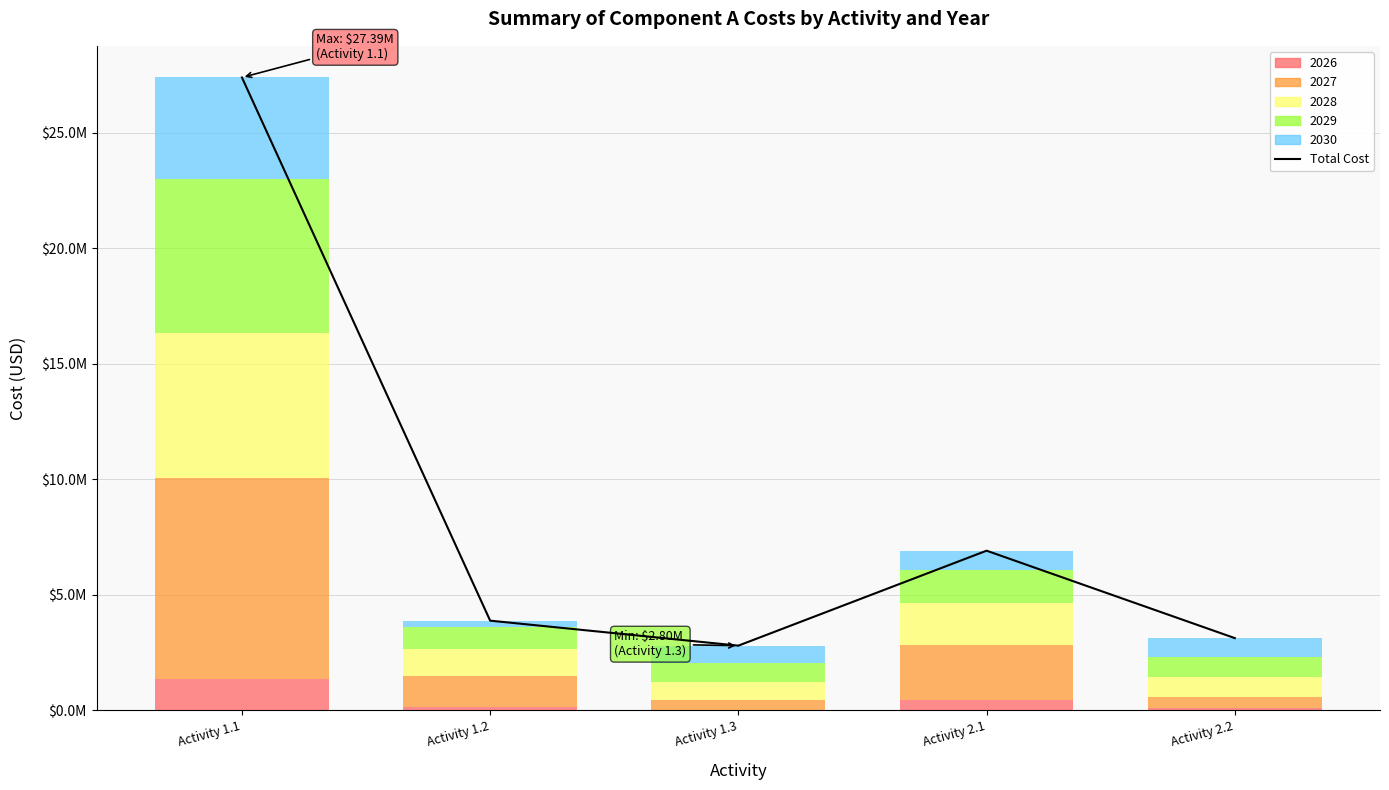

The value at Activity 2.1 is 2370015.6. True or false?

False